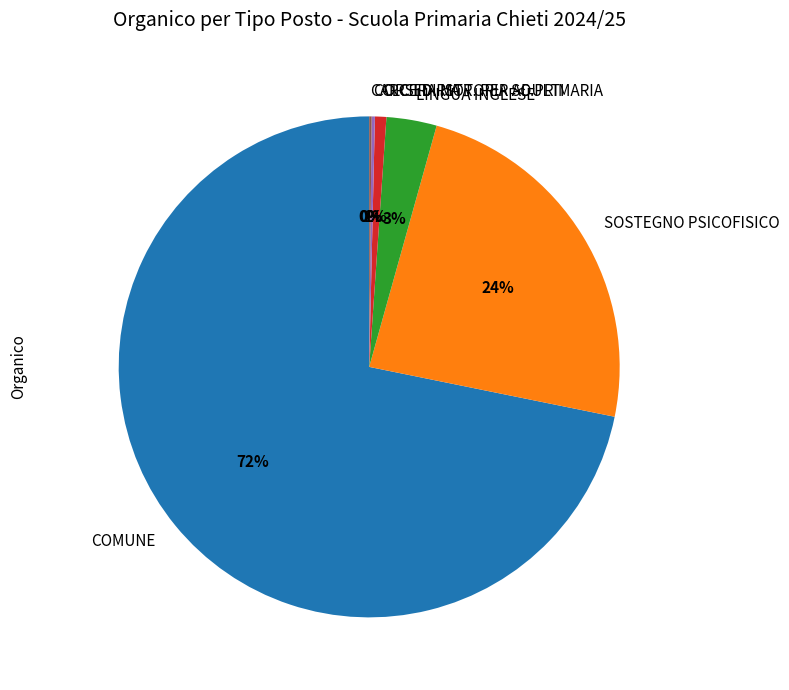

To the nearest percent, what percentage of the pie is SOSTEGNO PSICOFISICO?

24%